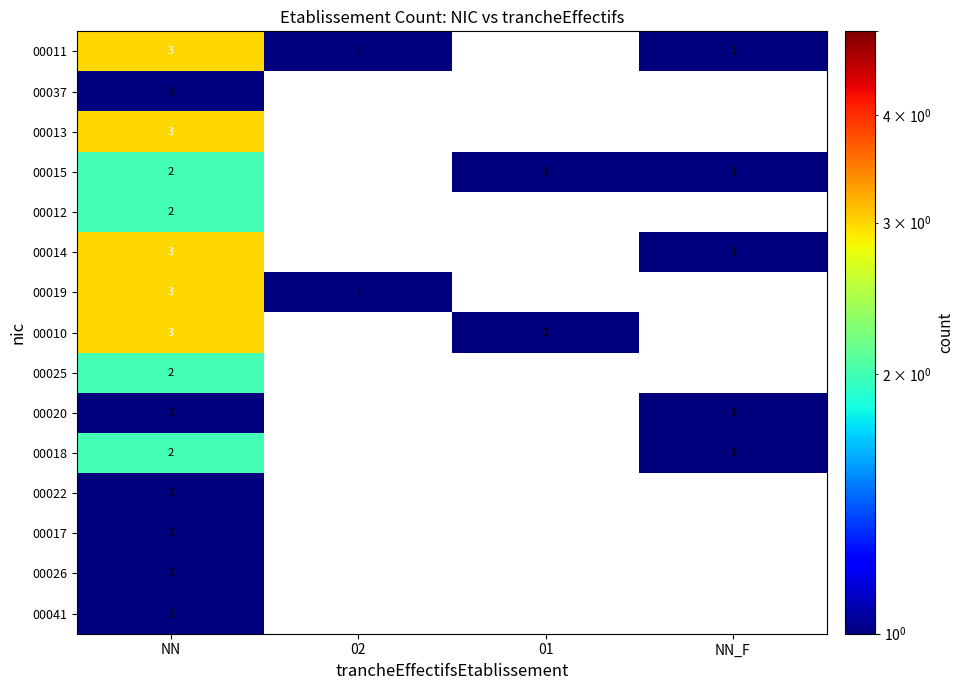

The 00011 series shows 1 at NN. True or false?

False